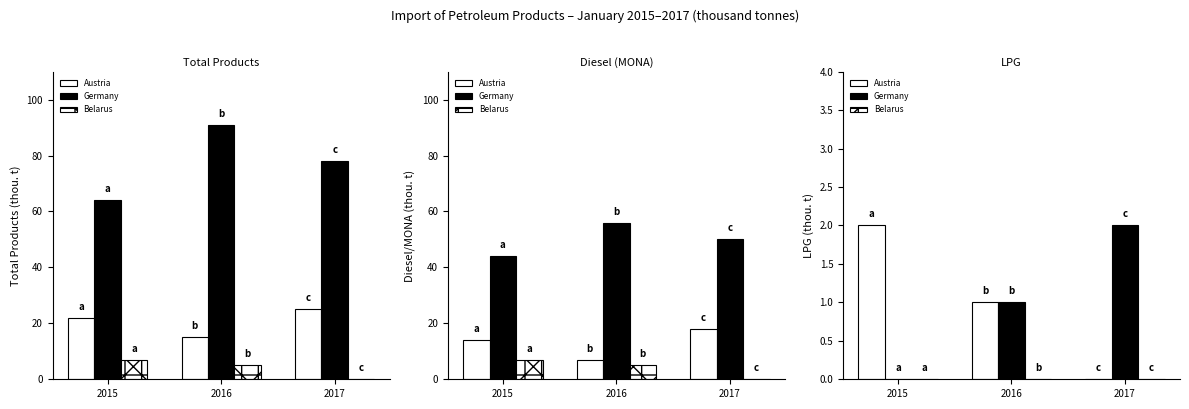

What are all the series names shown in the legend?

Austria, Germany, Belarus